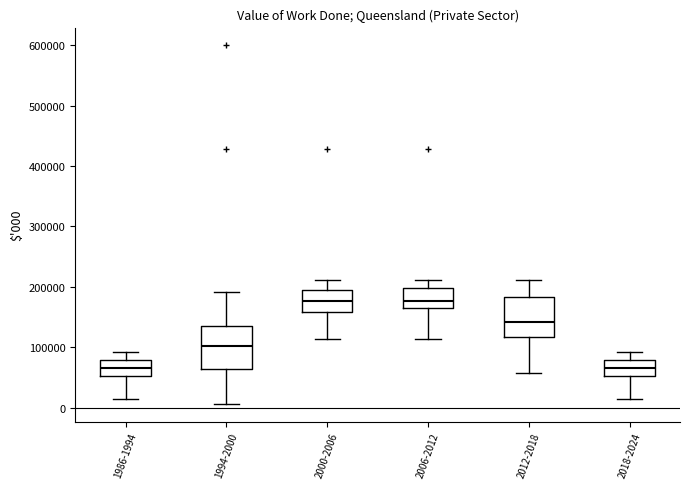

Reading left to right, transcribe this box plot: for each box, give where its median line is, the range the box spans, and where its two whiskers end, as read against the y-axis. The values are not printed on the chart, so give them approximately, as read against the axis.

1986-1994: median 70000, box 50000 to 80000, whiskers 10000 to 90000
1994-2000: median 100000, box 60000 to 140000, whiskers 10000 to 190000
2000-2006: median 180000, box 160000 to 190000, whiskers 110000 to 210000
2006-2012: median 180000, box 160000 to 200000, whiskers 110000 to 210000
2012-2018: median 140000, box 120000 to 180000, whiskers 60000 to 210000
2018-2024: median 70000, box 50000 to 80000, whiskers 10000 to 90000